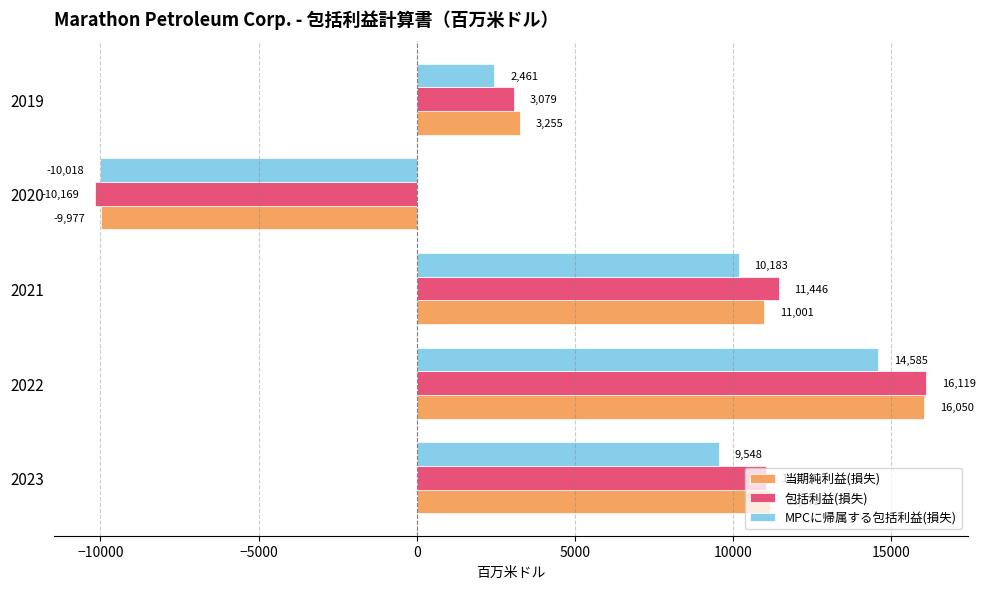

How many values in 当期純利益(損失) are above zero?

4